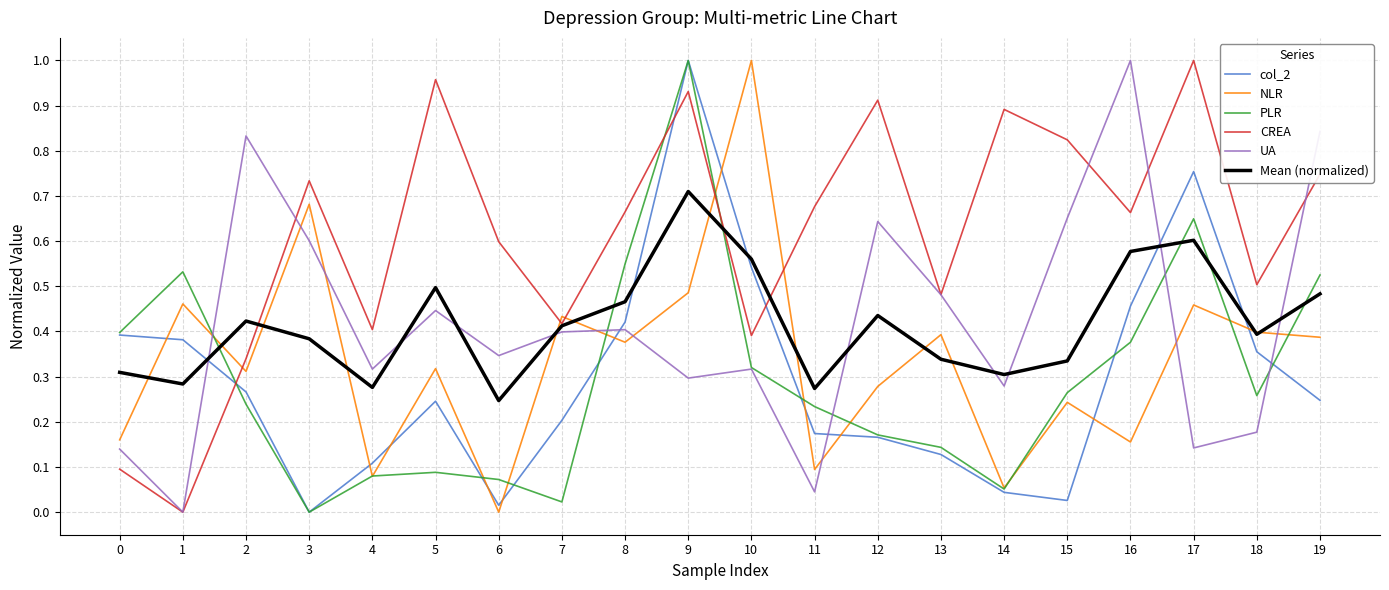

At which label does PLR reach its peak?

9